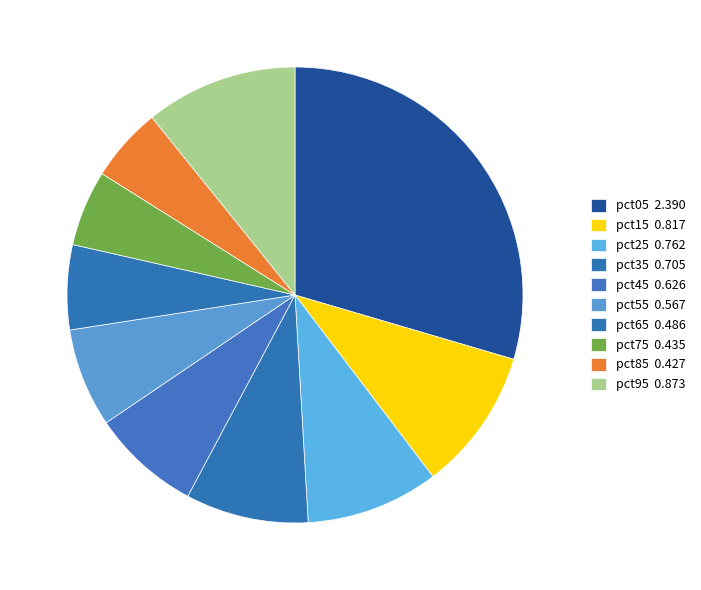

How many segments does this pie chart have?

10